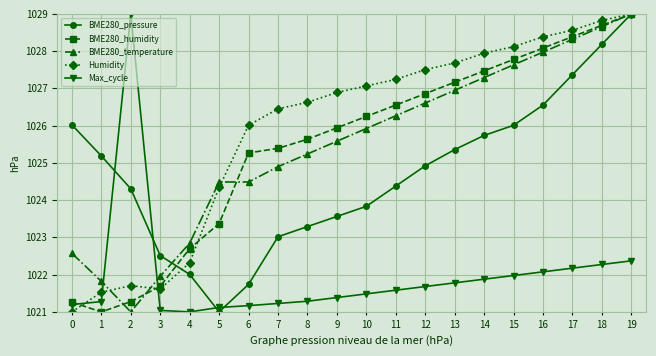

At which category does Humidity reach its first local valley?

3